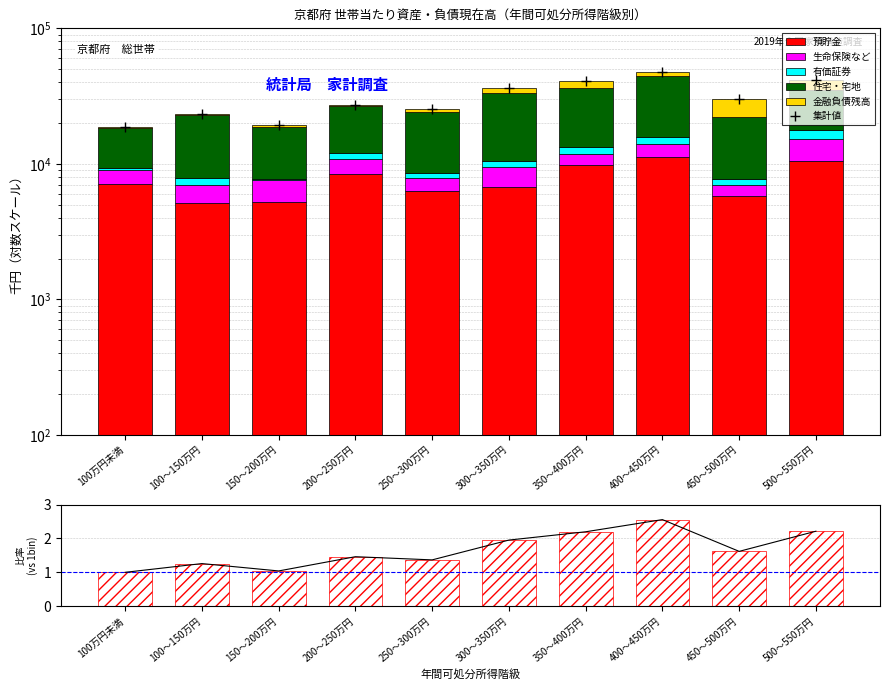

The value of 金融負債残高 at 350～400万円 is 4894.0. True or false?

True